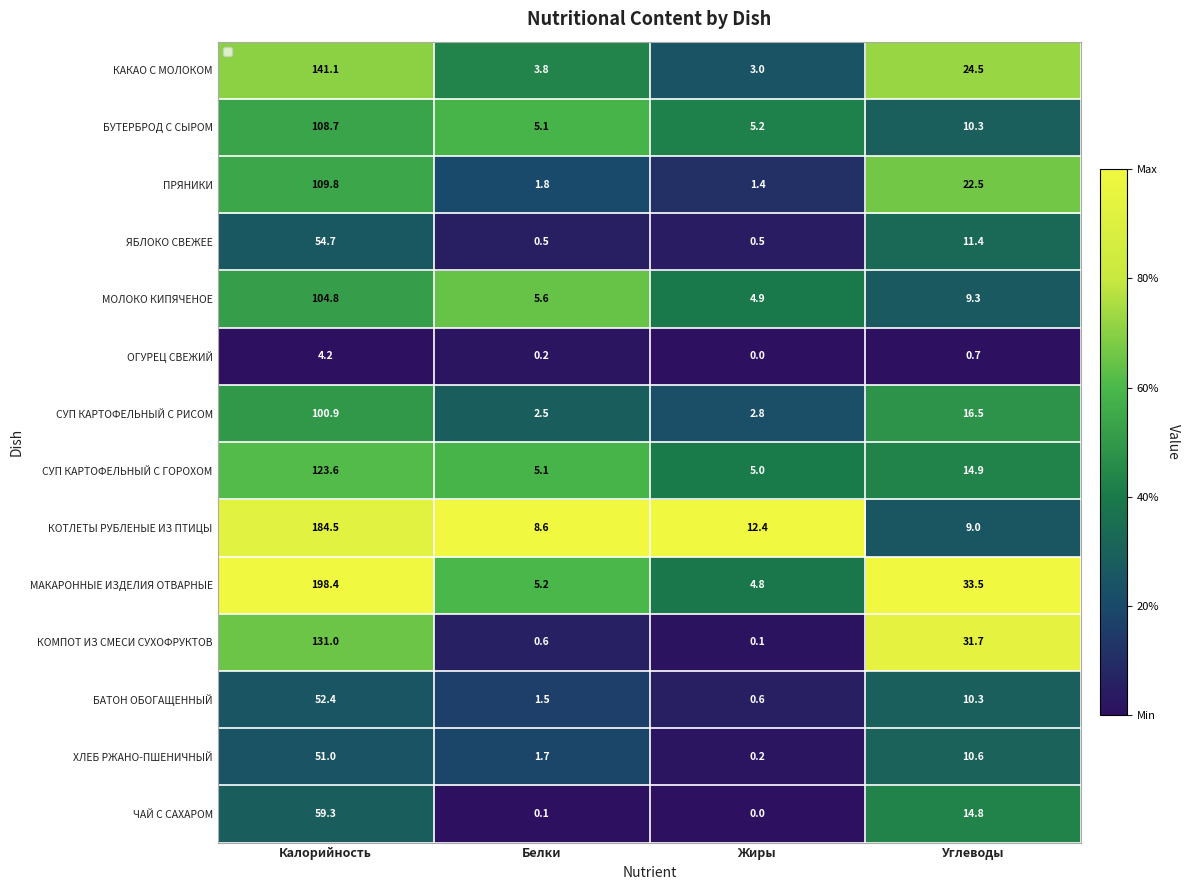

At which label does СУП КАРТОФЕЛЬНЫЙ С ГОРОХОМ reach its peak?

Калорийность